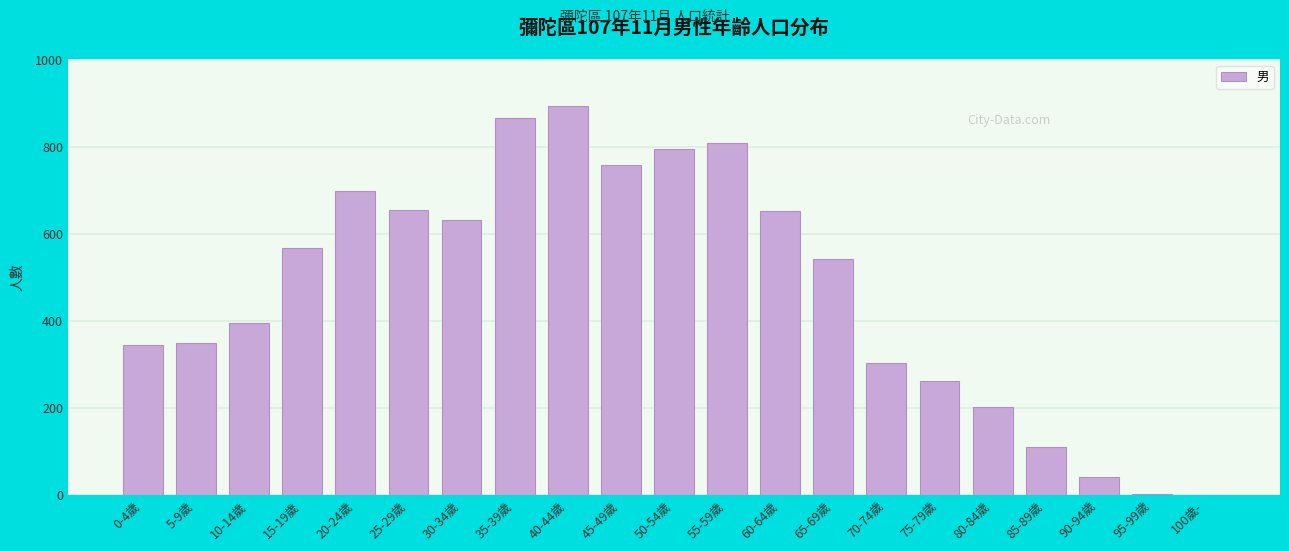

Between 100歲- and 10-14歲, which is larger?

10-14歲